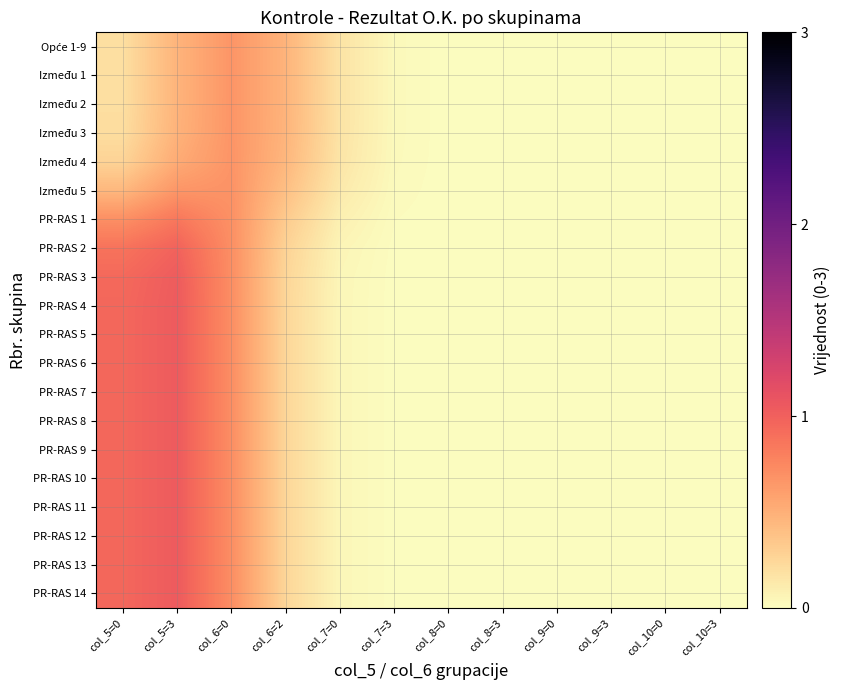

What is the spread (max minus min) of values at col_6=2?

0.2